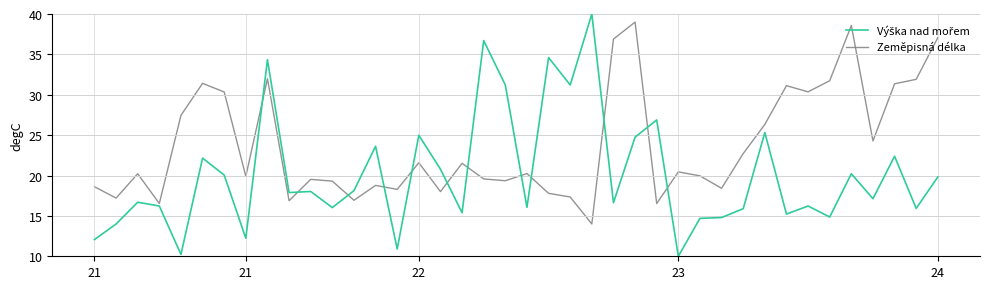

What is the smallest value displayed?

10.0